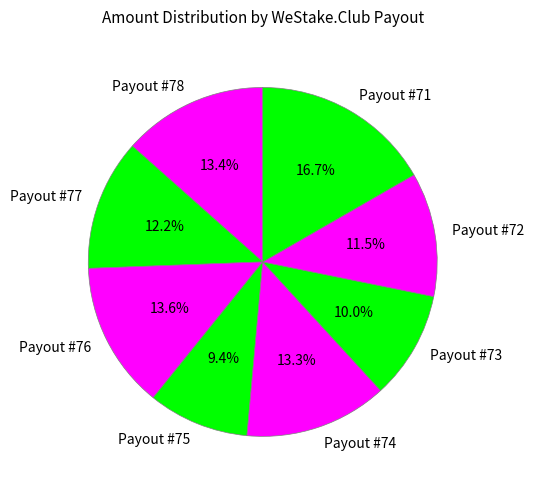

Which slice is the smallest?

Payout #75